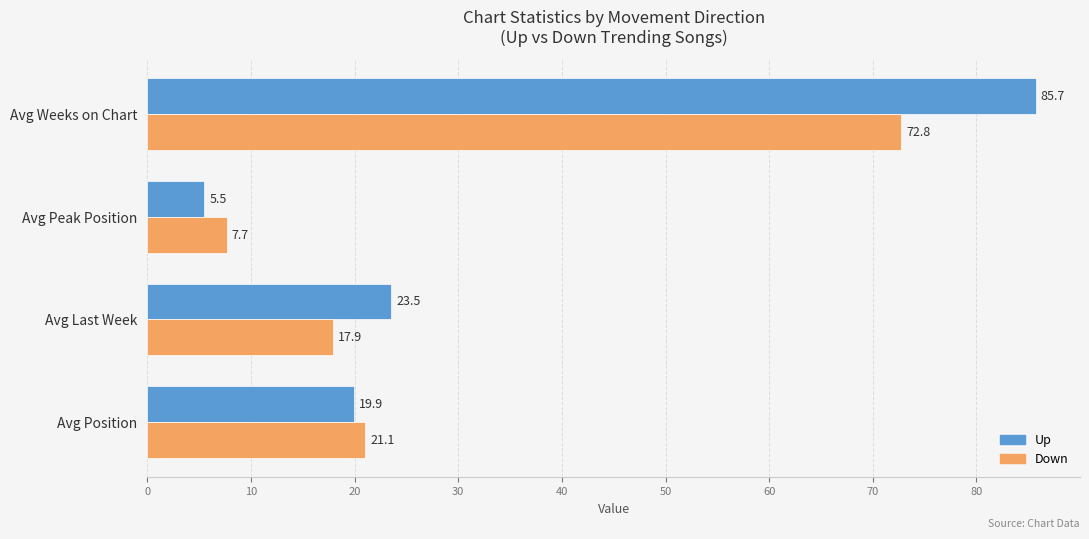

Which series has the largest total across all categories?

Up